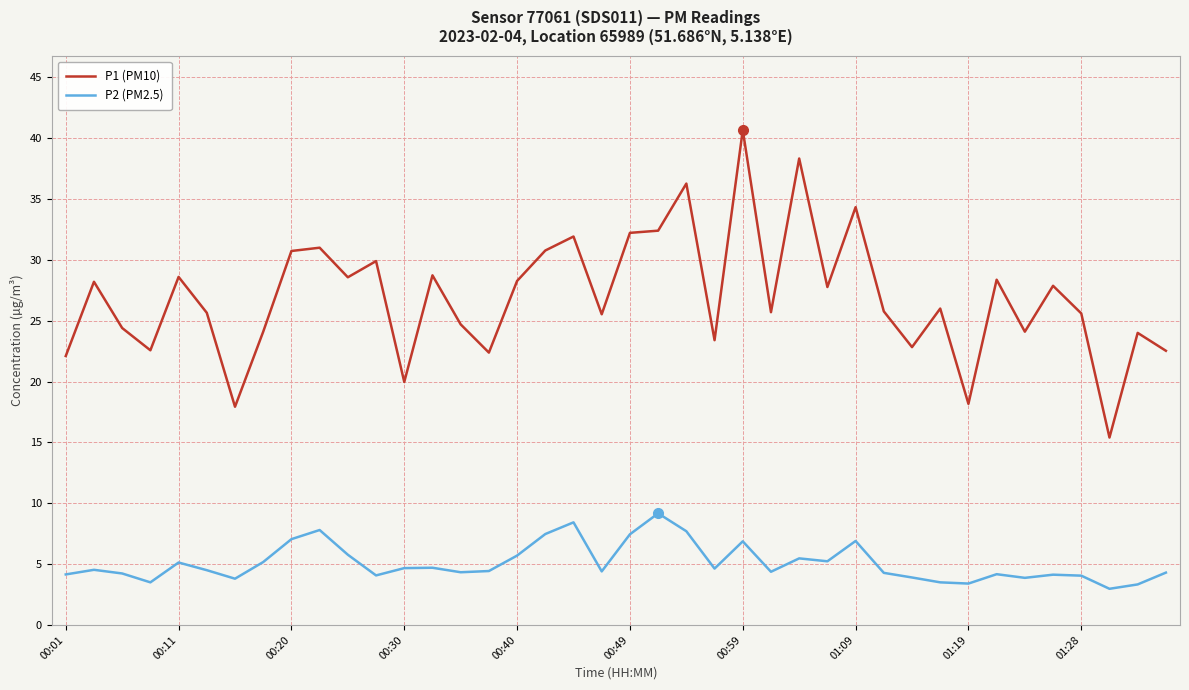

List the series in order of their peak value, lowest first.

P2 (PM2.5), P1 (PM10)